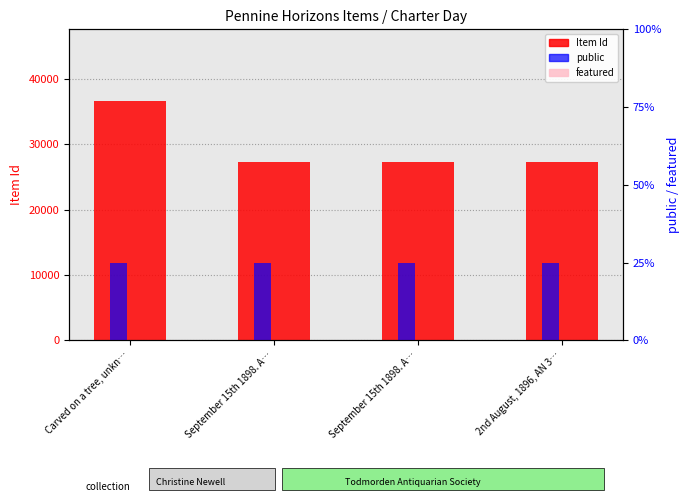

How many groups of bars are there?

4